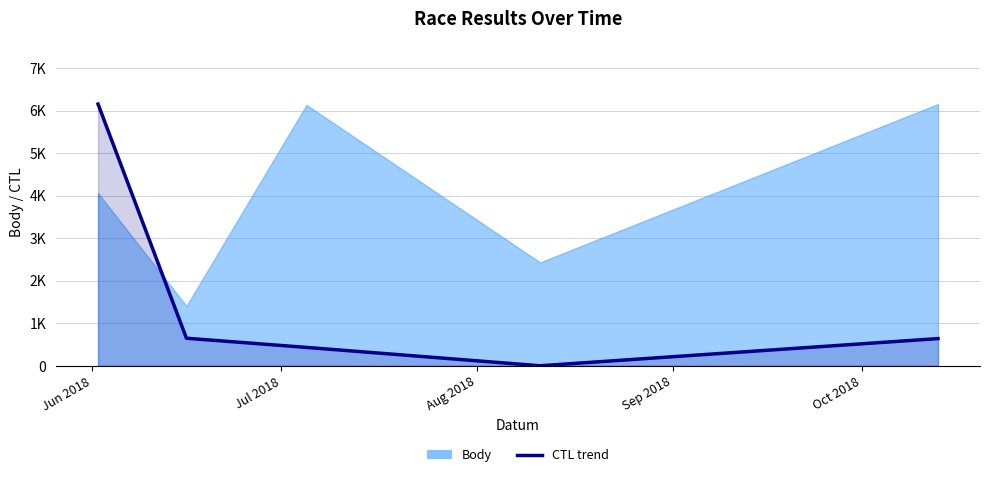

The value at Oct 2018 is 639.0. True or false?

True